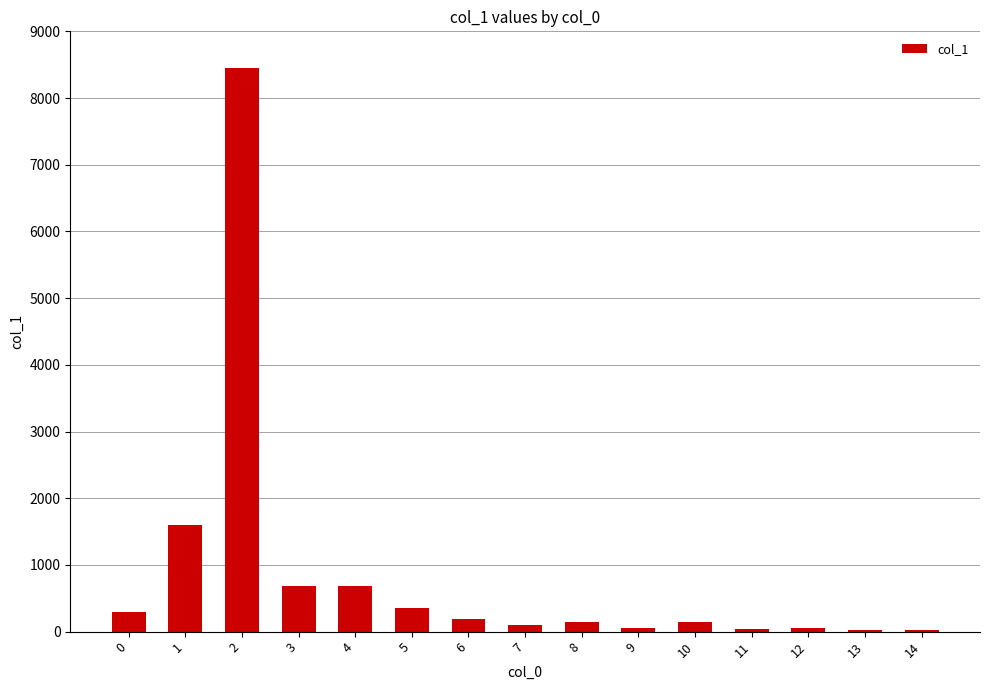

How many distinct data groups are displayed?

1